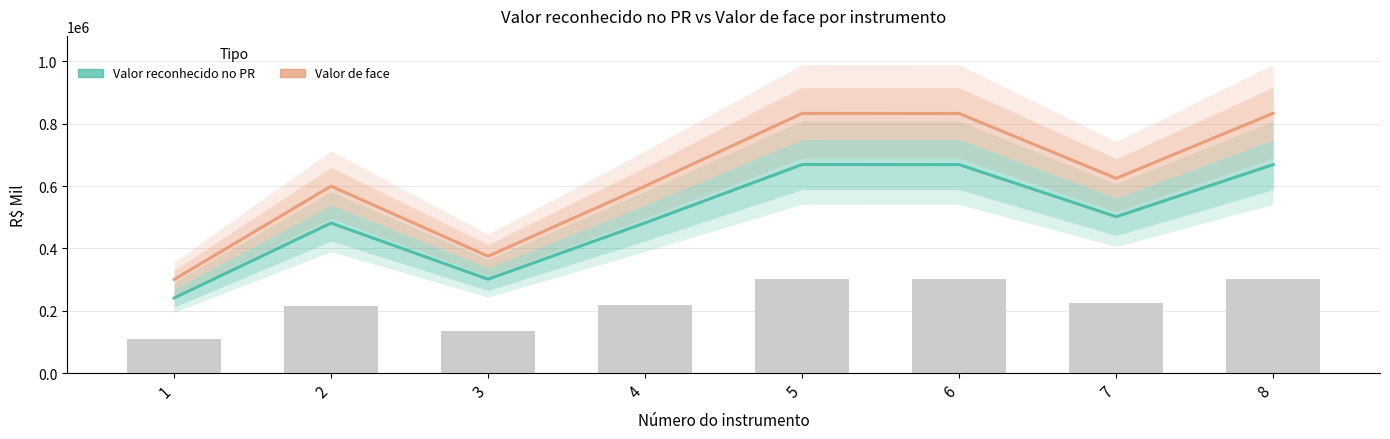

At which label does Valor reconhecido no PR first exceed 501750?

5